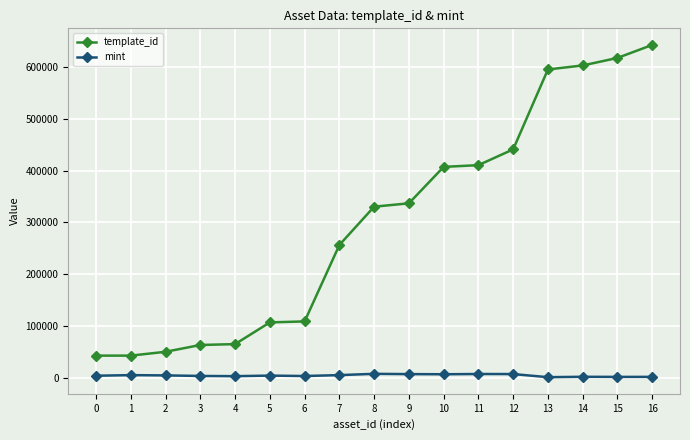

Which series has the widest spread of values?

template_id